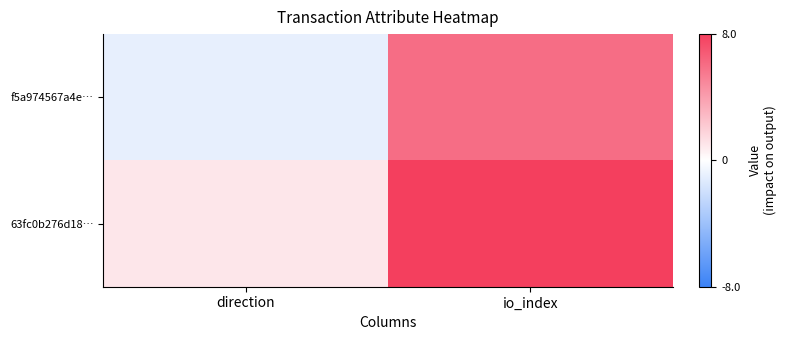

Reading left to right, extract all data points from this chart.

f5a974567a4e…: direction=-1	io_index=6
63fc0b276d18…: direction=1	io_index=8